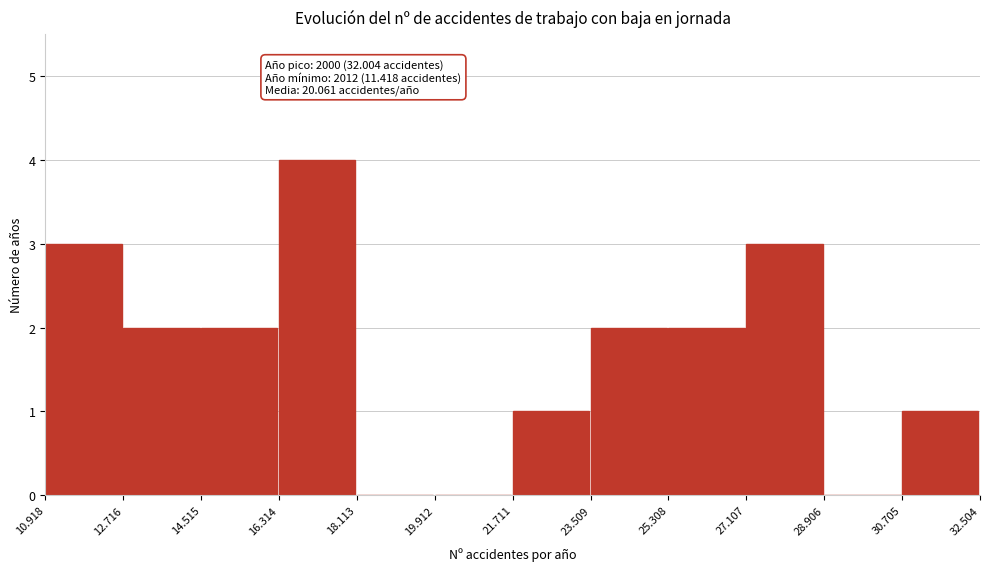

Reading left to right, transcribe all the data shown in this chart.

10.918=3	12.716=2	14.515=2	16.314=4	18.113=0	19.912=0	21.711=1	23.509=2	25.308=2	27.107=3	28.906=0	30.705=1